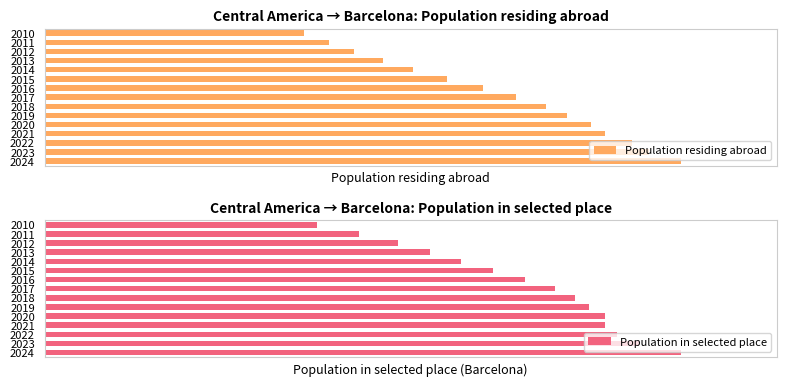

What is the value of the Population residing abroad bar at the 11th from the left?

172270